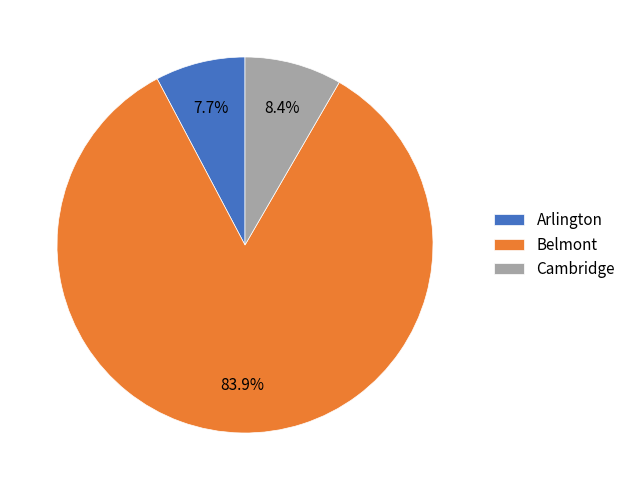

How much of the chart is everything except Arlington?

92.3%